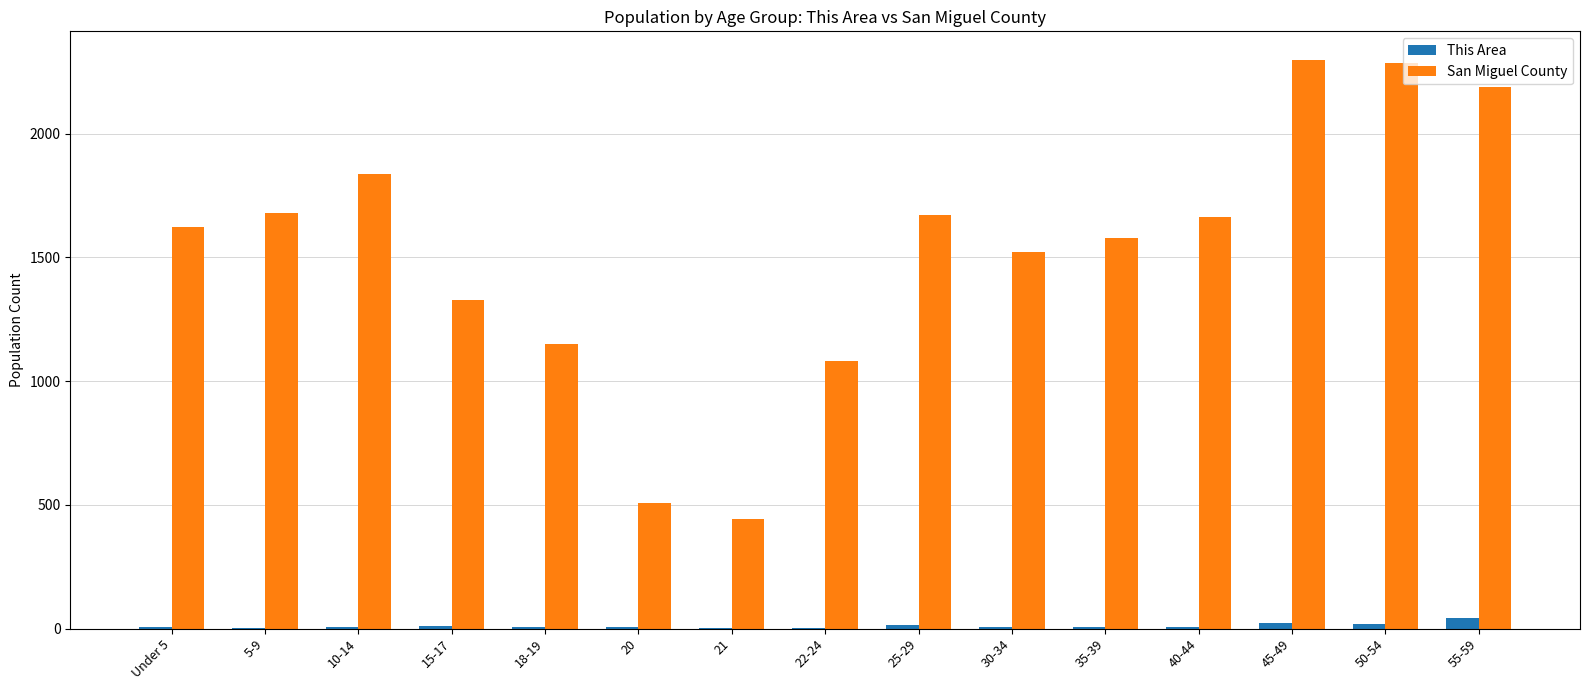

How many groups of bars are there?

15